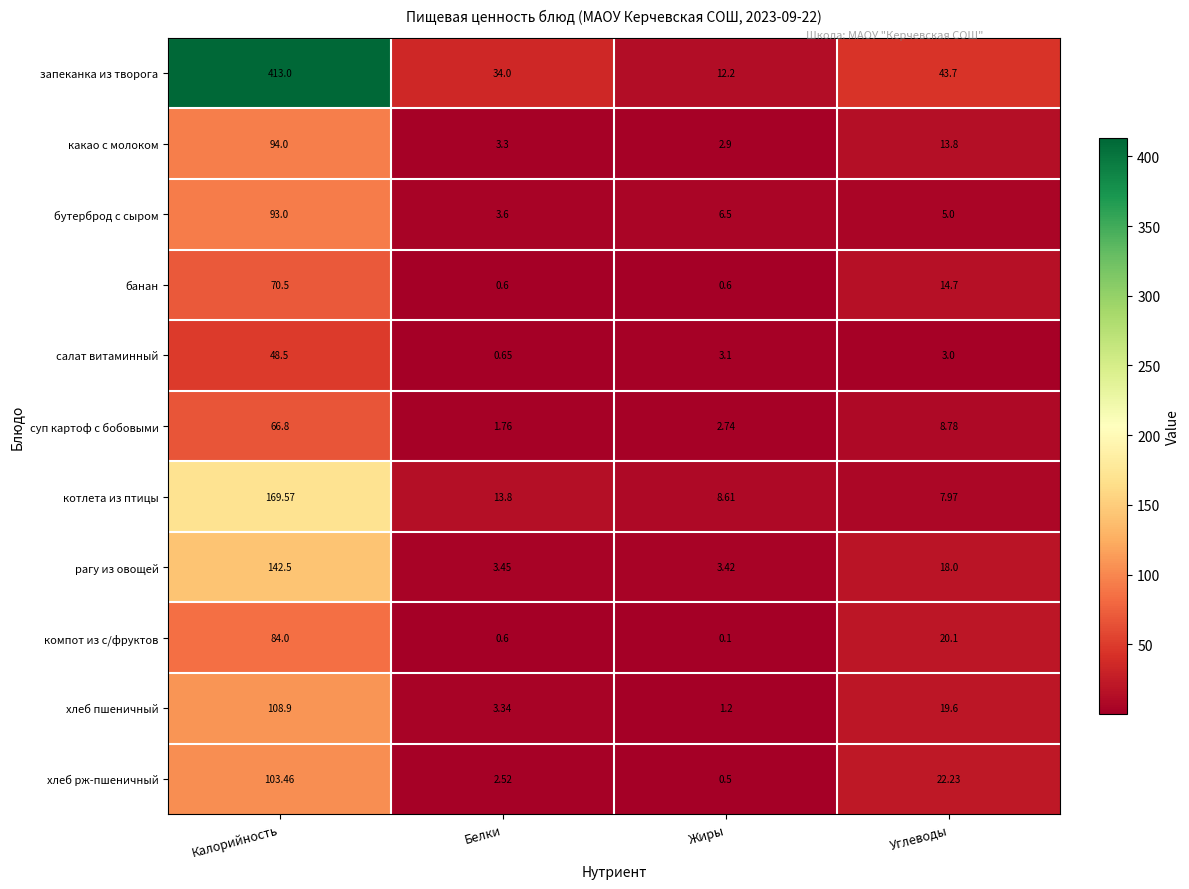

What is the total value across all series at Углеводы?

176.9